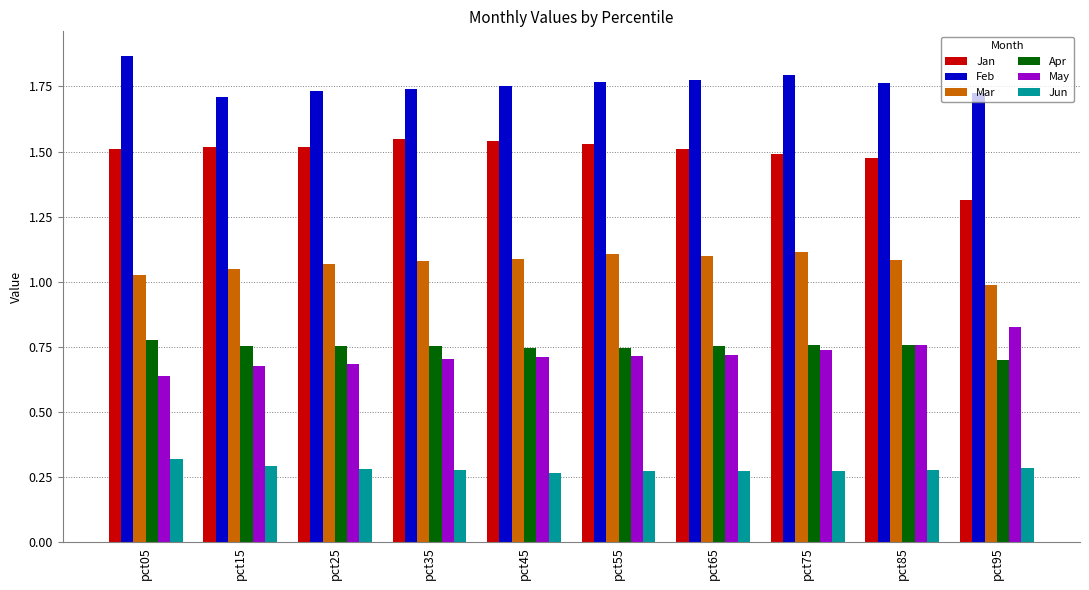

At pct95, list the series in order from largest to smallest.

Feb, Jan, Mar, May, Apr, Jun